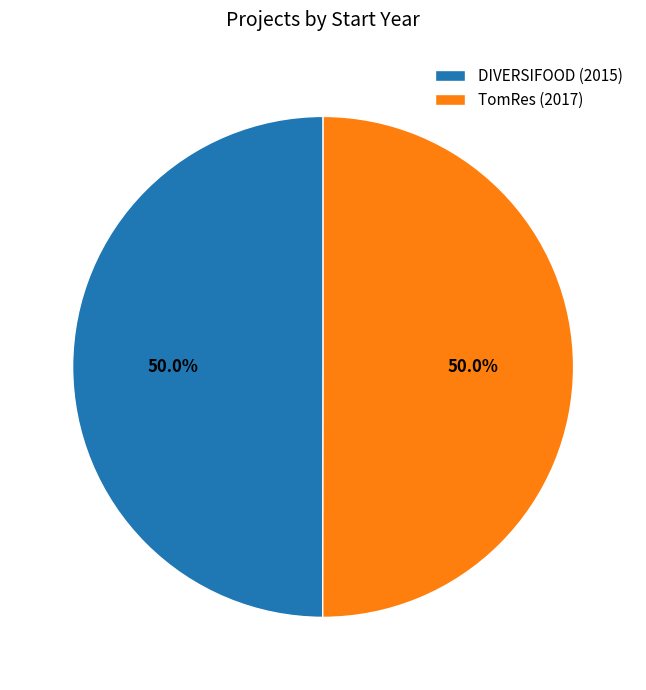

What percentage is NOT represented by DIVERSIFOOD (2015)?

50.0%